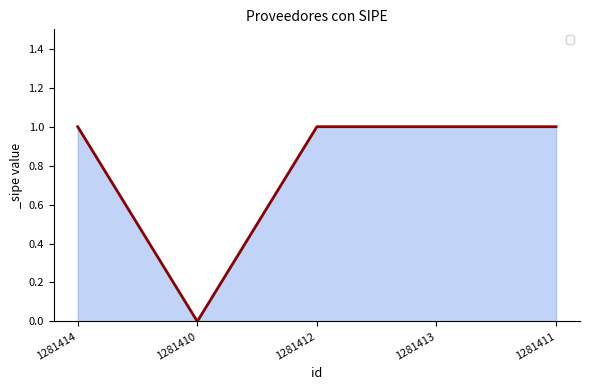

The value at 1281412 is 1. True or false?

True